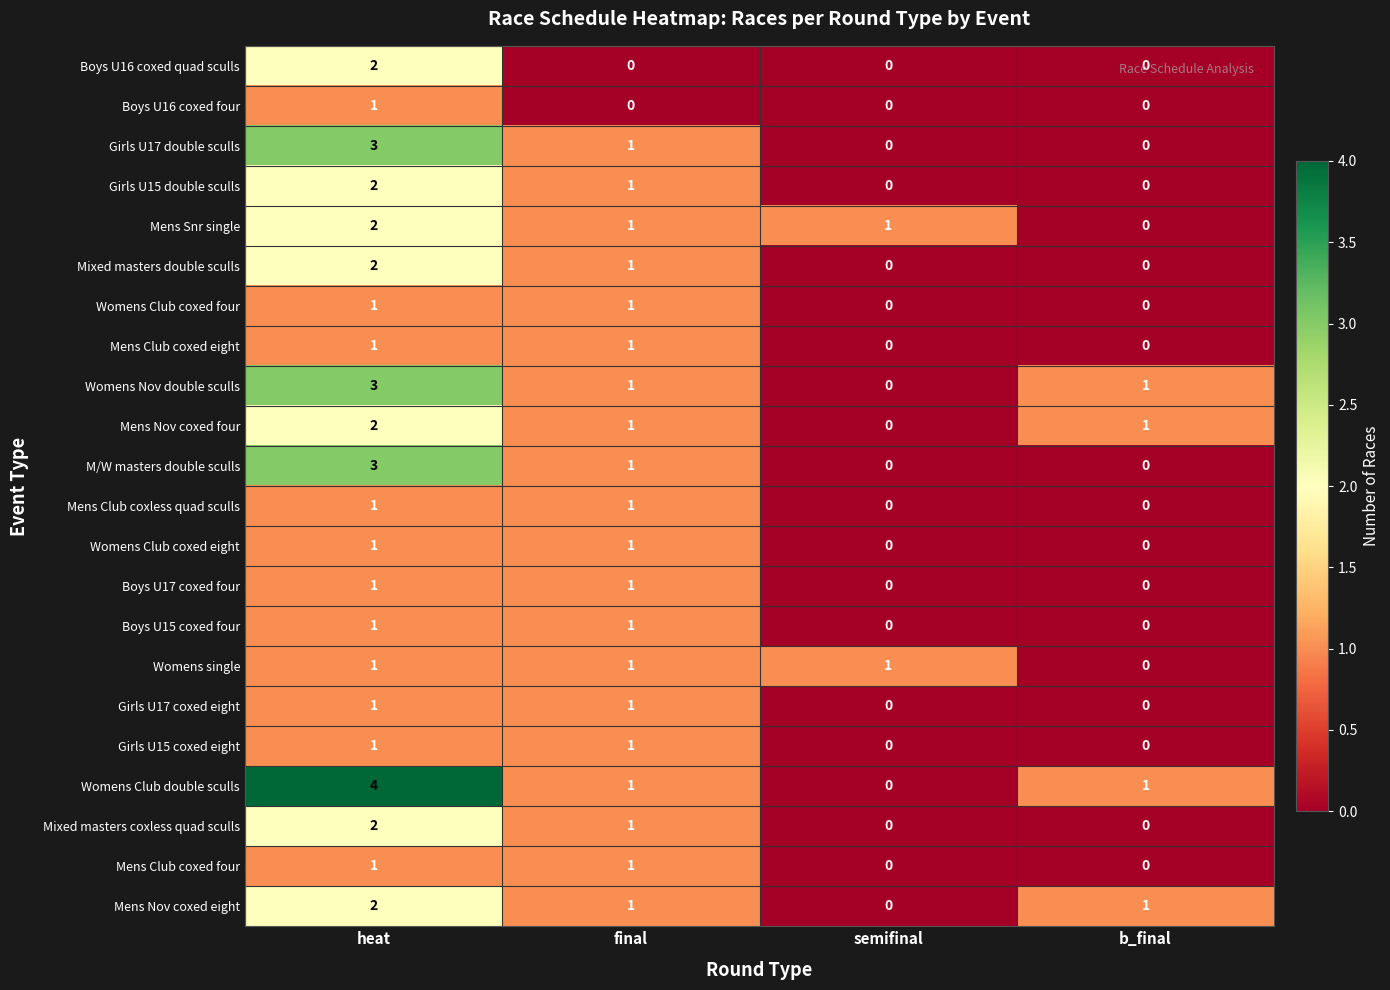

Is it true that Boys U15 coxed four equals 0 at b_final?

True